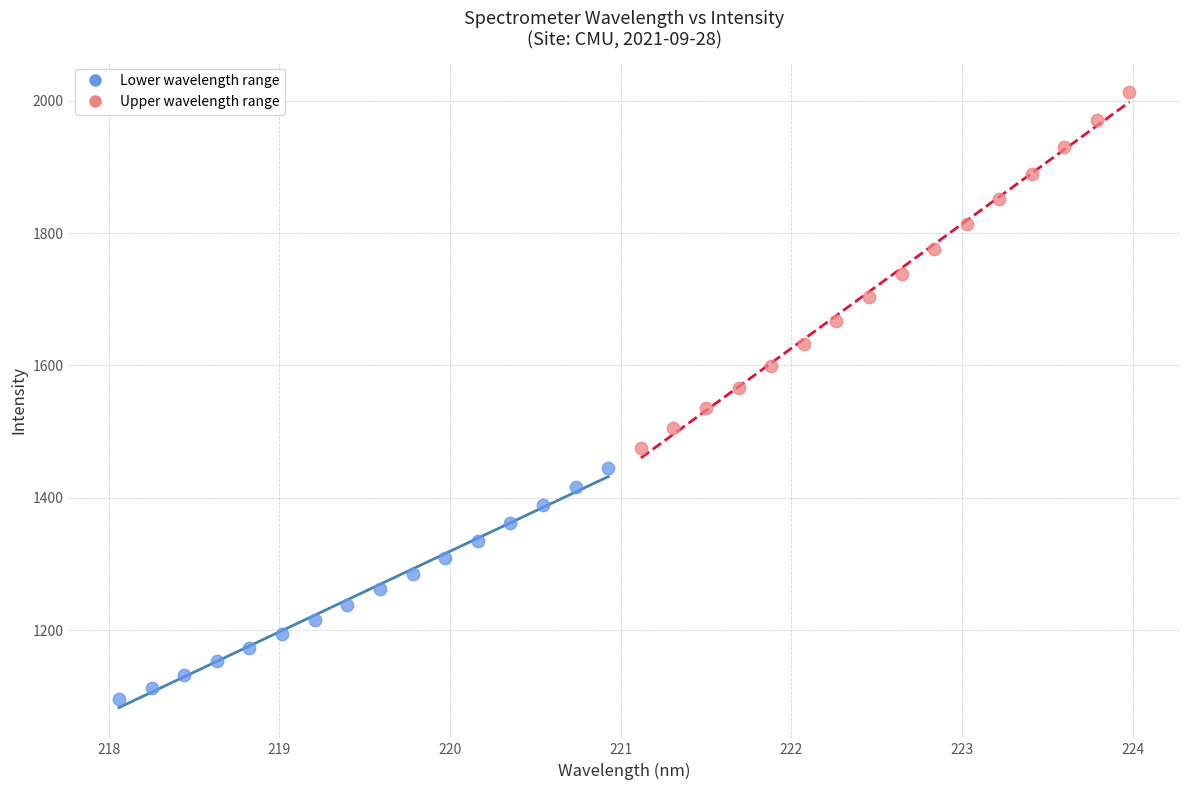

Which series contains the highest Y value?

Upper wavelength range